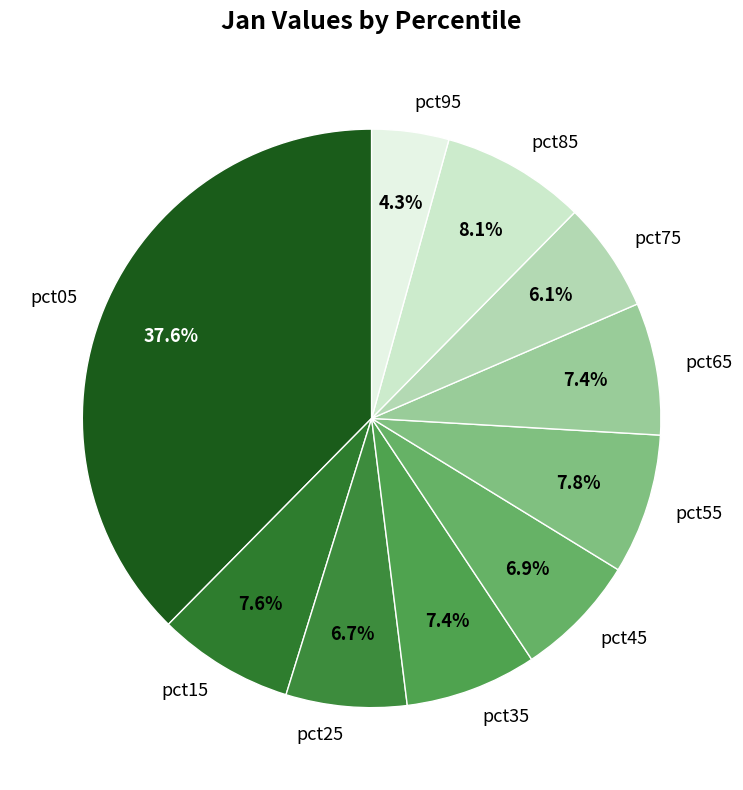

Is the sum of pct05 and pct25 greater than half?

No